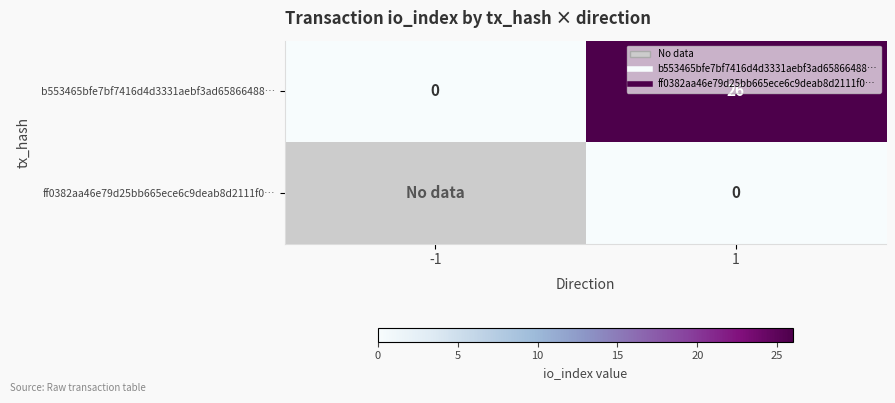

Rank the series at 1 from lowest to highest value.

ff0382aa46e79d25bb665ece6c9deab8d2111f0…, b553465bfe7bf7416d4d3331aebf3ad65866488…